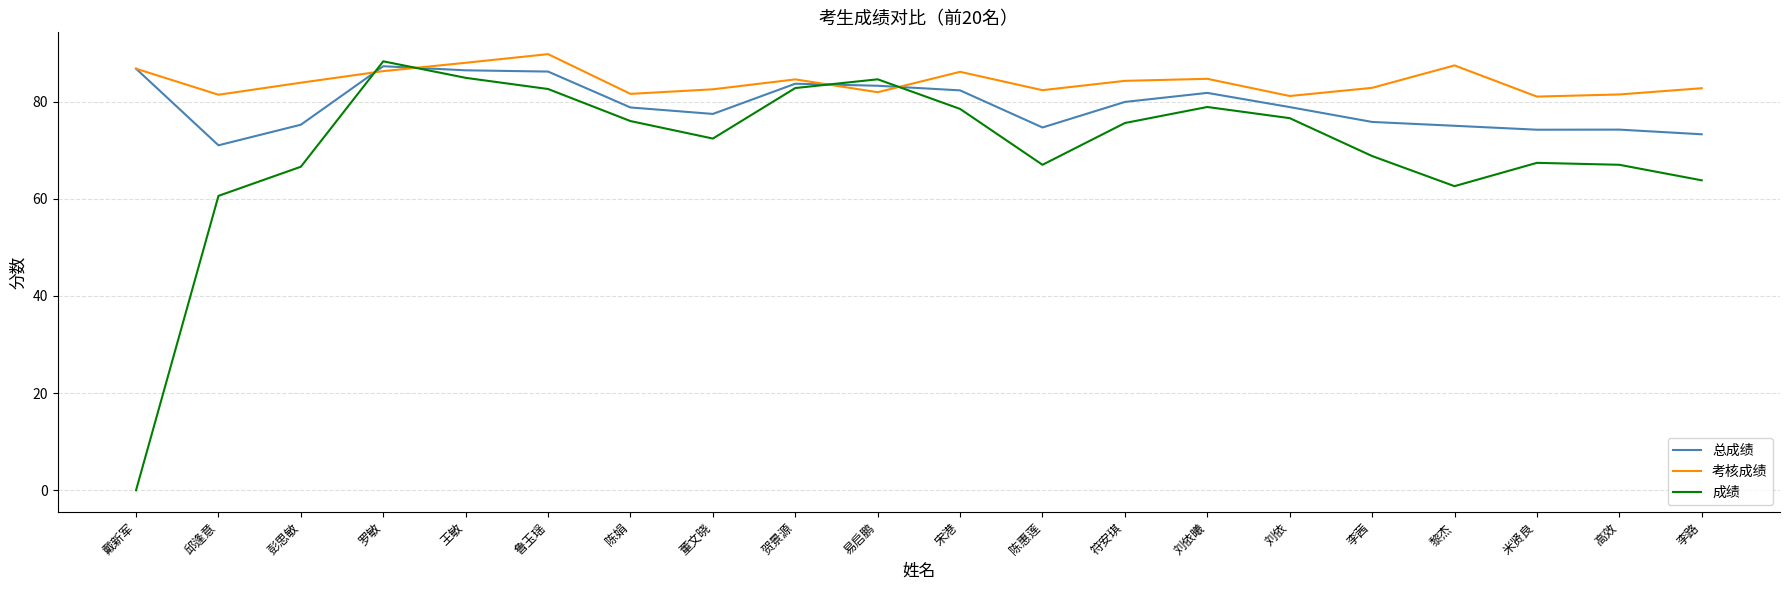

Which label corresponds to the smallest value in the chart?

戴新军